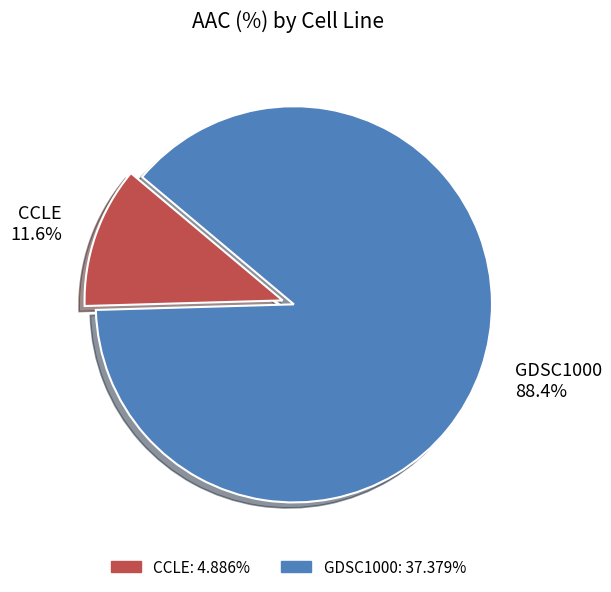

How many slices are in this pie chart?

2